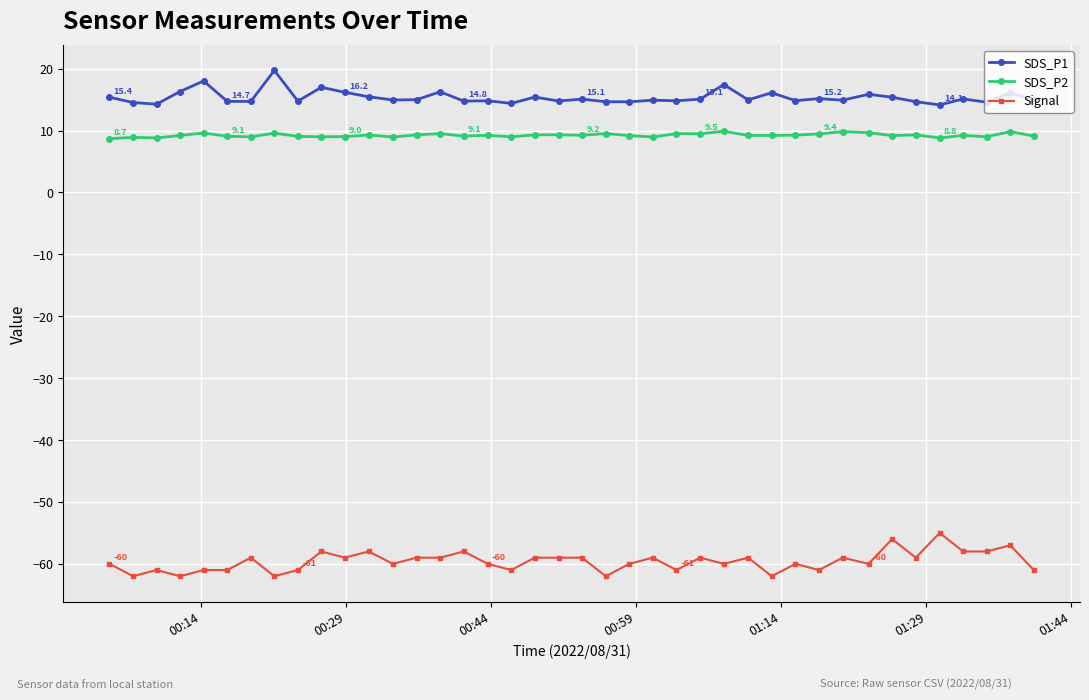

True or false: SDS_P2 has more than 0 points higher than both neighbors.

True